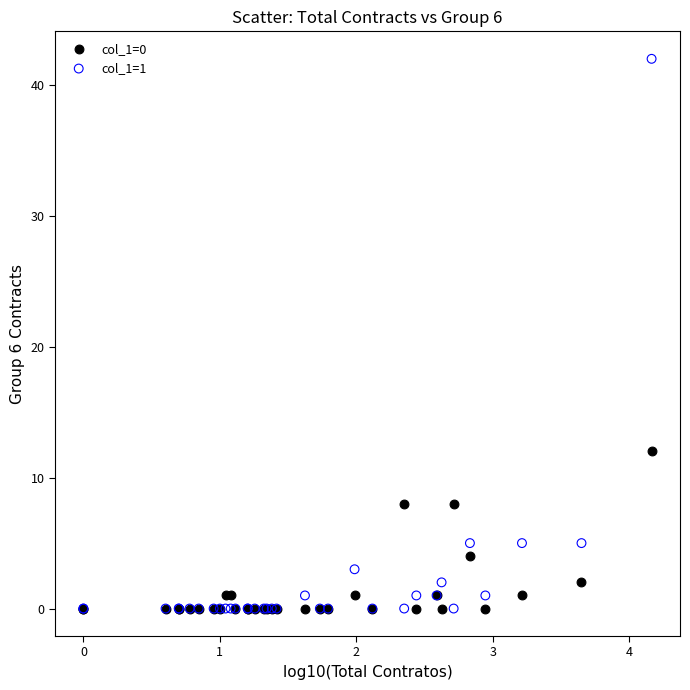

Across all series, what Y value is closest to 21?

12